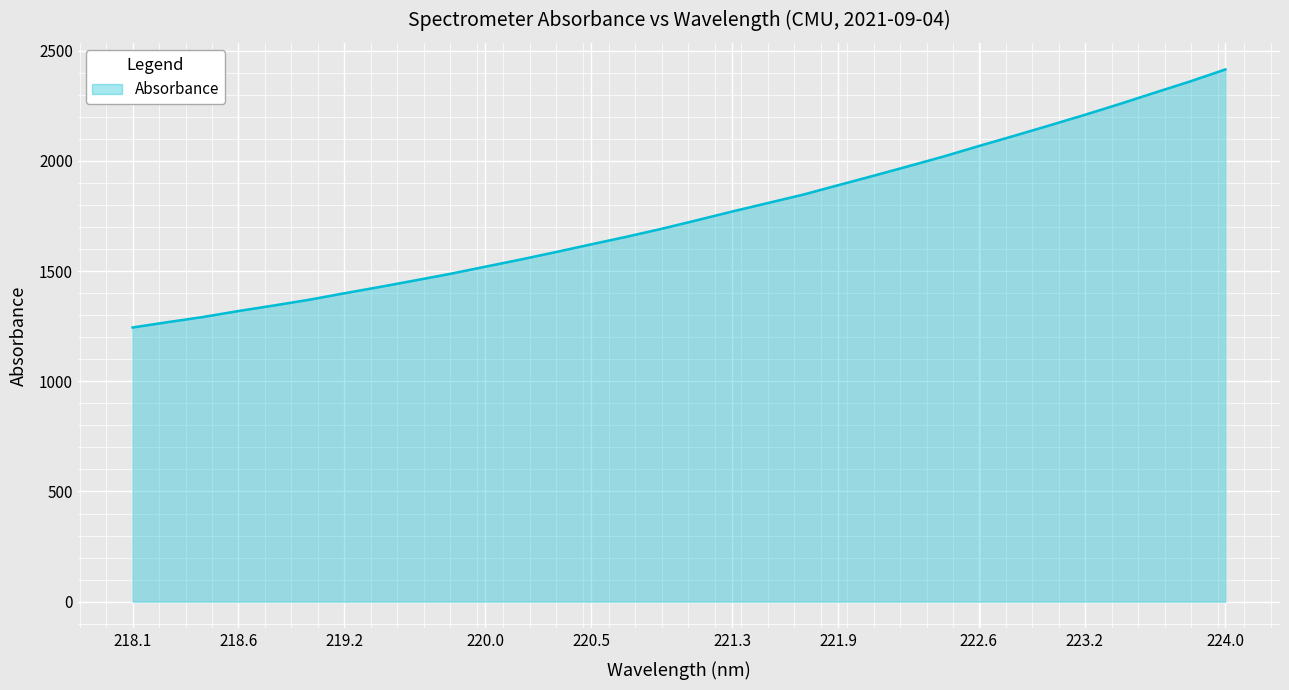

Does the chart display data point markers on the line(s)?

No